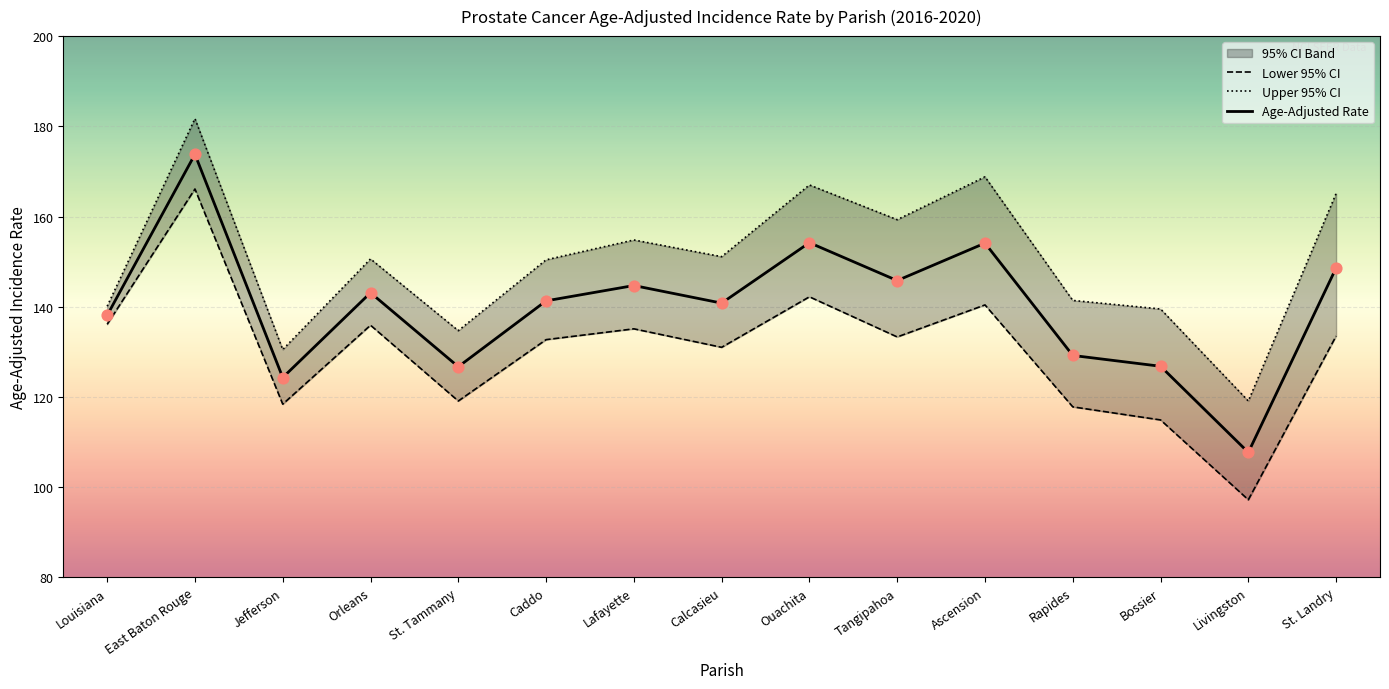

At which label does Age-Adjusted Rate reach its minimum?

Livingston